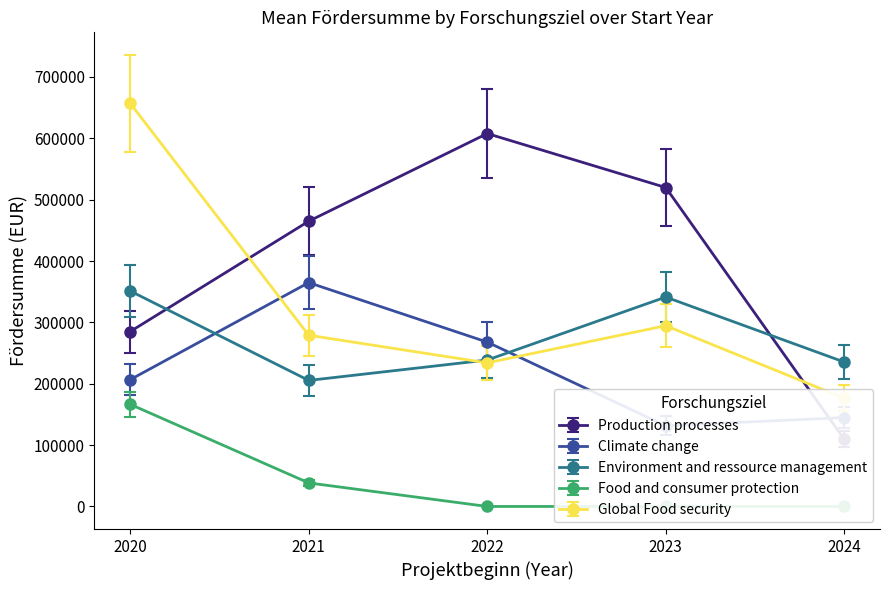

What is the total value across all series at 2024?

687183.6